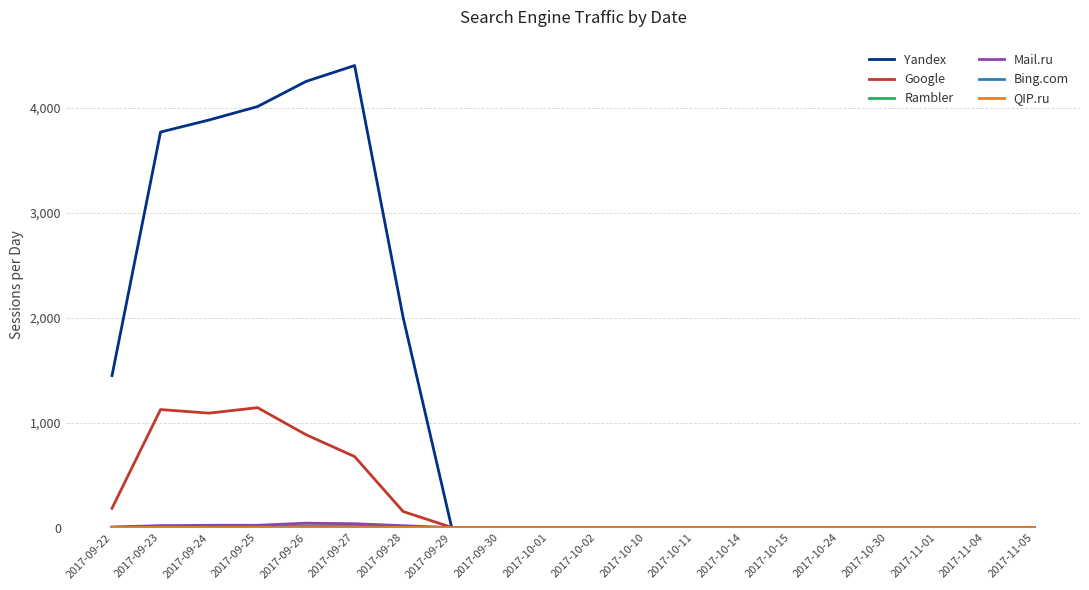

The value of Google at 2017-09-27 is 156. True or false?

False